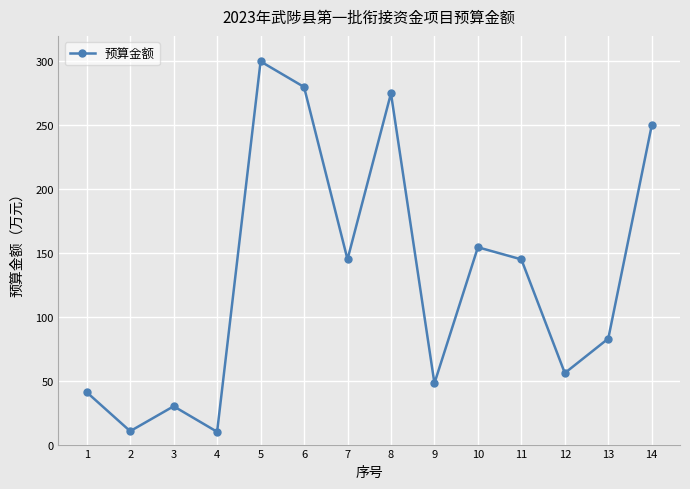

Does the chart display data point markers on the line(s)?

Yes